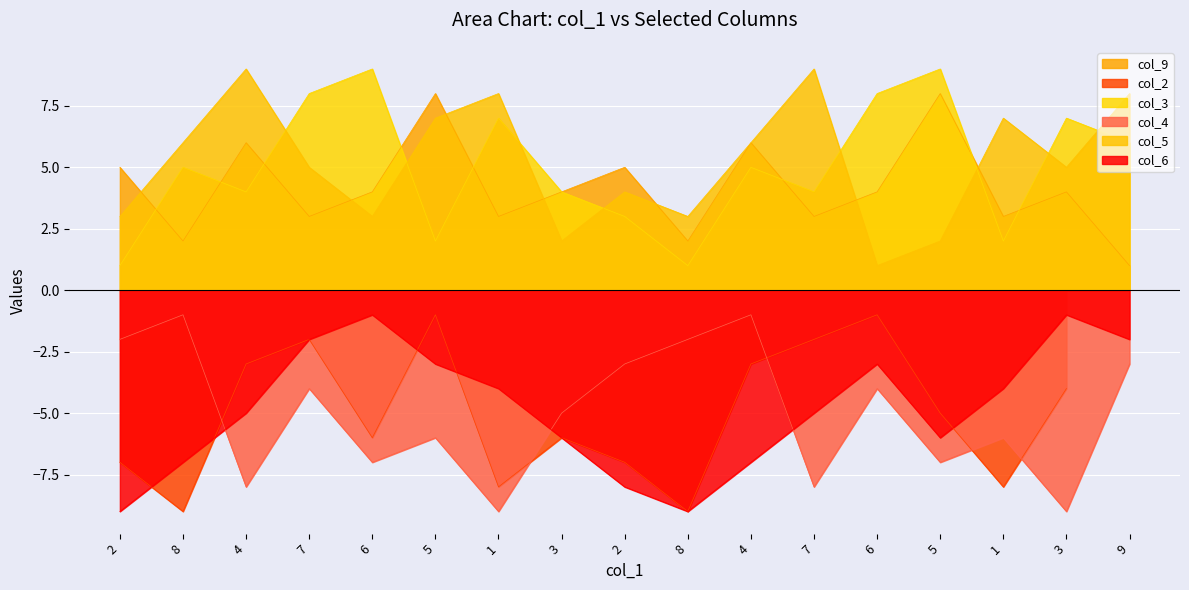

How many col_3 values are between 3 and 7?

9